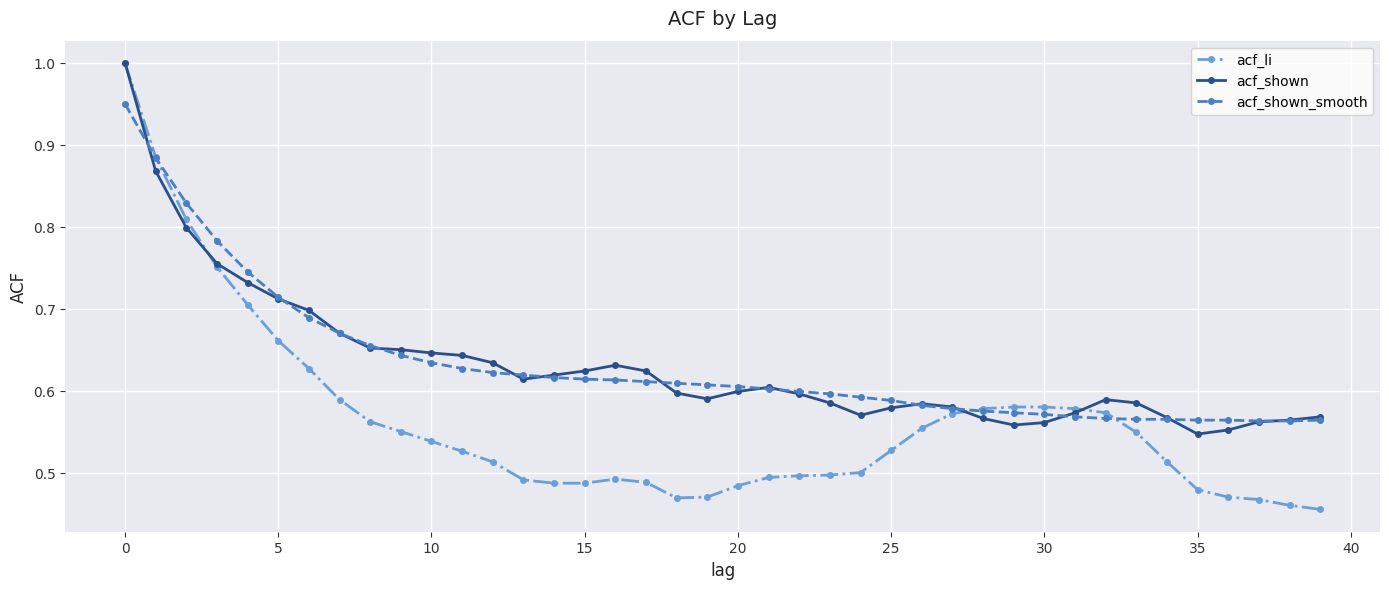

At how many categories does at least one series exceed 0?

40